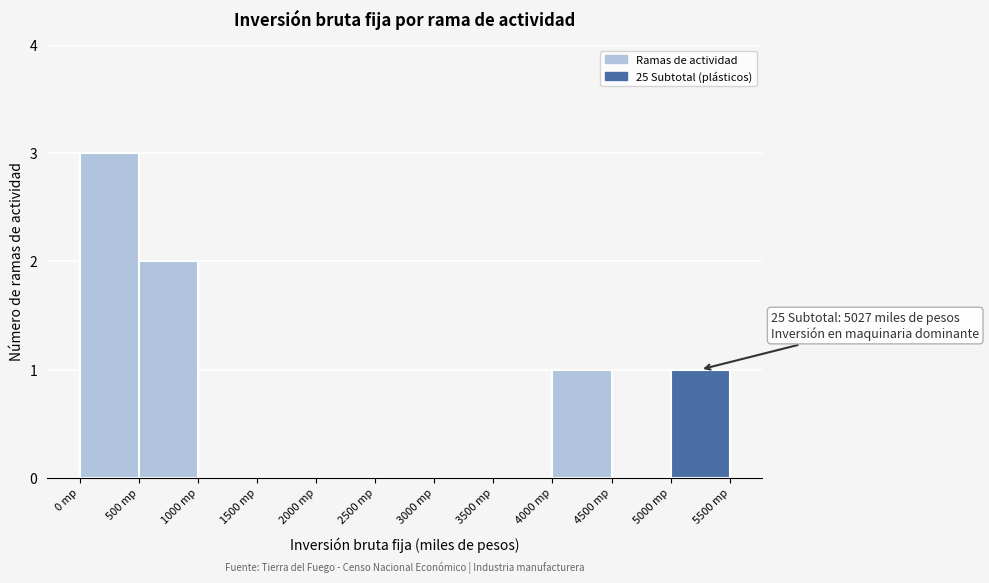

Over which range of the x-axis is the bar tallest?

0 to 500